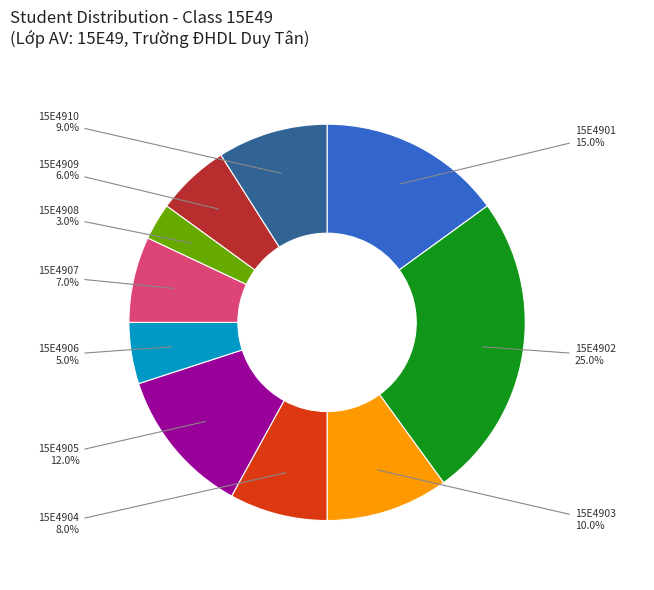

Count the number of slices in the pie.

10